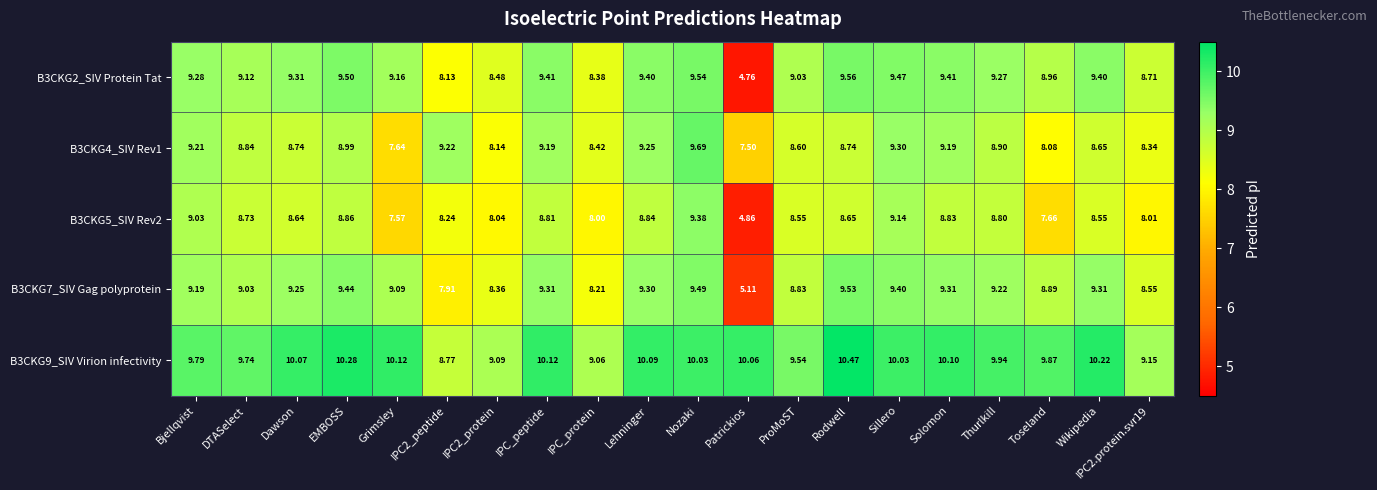

Rank the series at IPC2_protein from lowest to highest value.

B3CKG5_SIV Rev2, B3CKG4_SIV Rev1, B3CKG7_SIV Gag polyprotein, B3CKG2_SIV Protein Tat, B3CKG9_SIV Virion infectivity